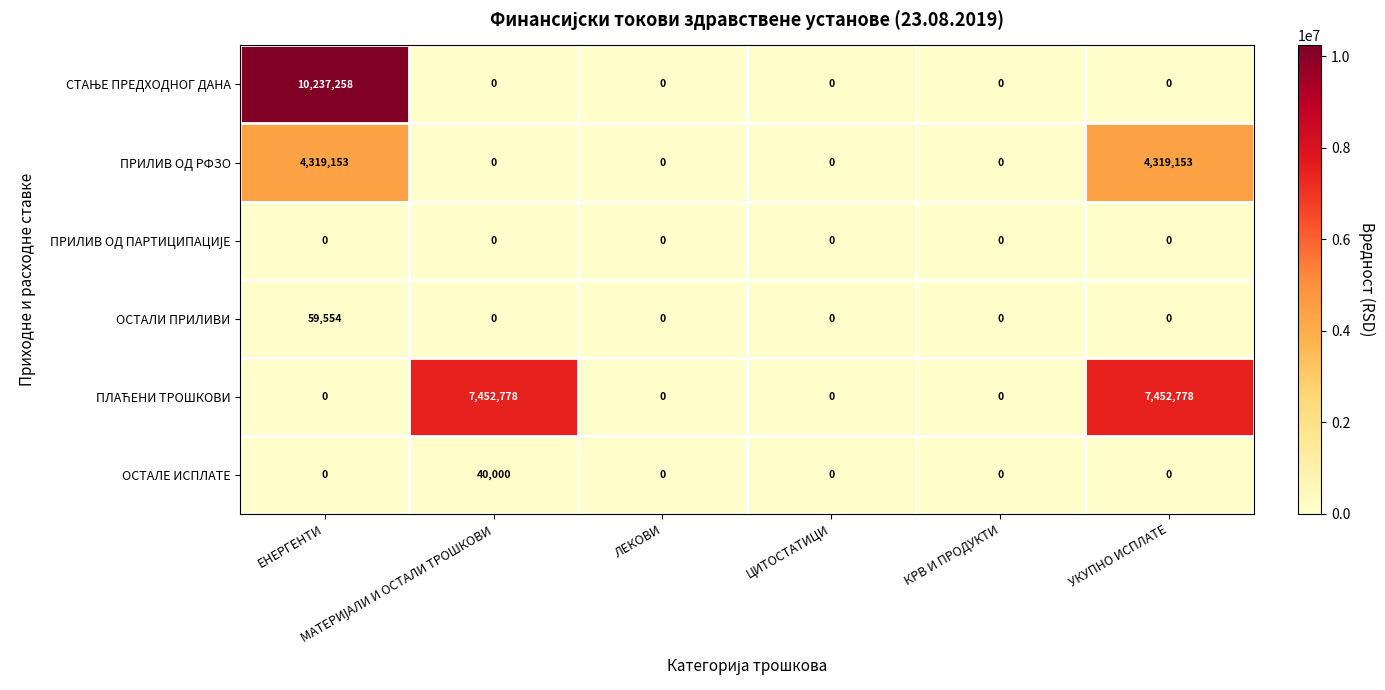

What is the greatest value displayed?

10237258